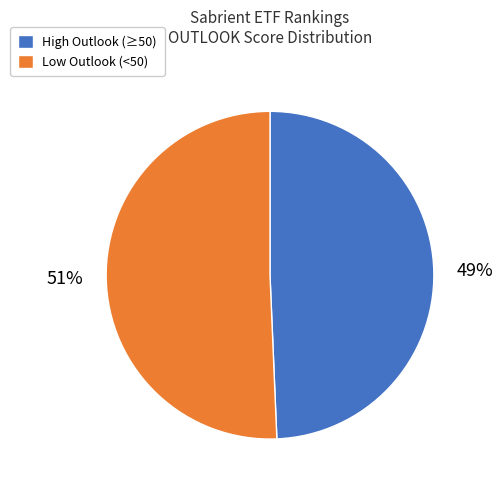

Is there a majority slice in this chart?

Yes